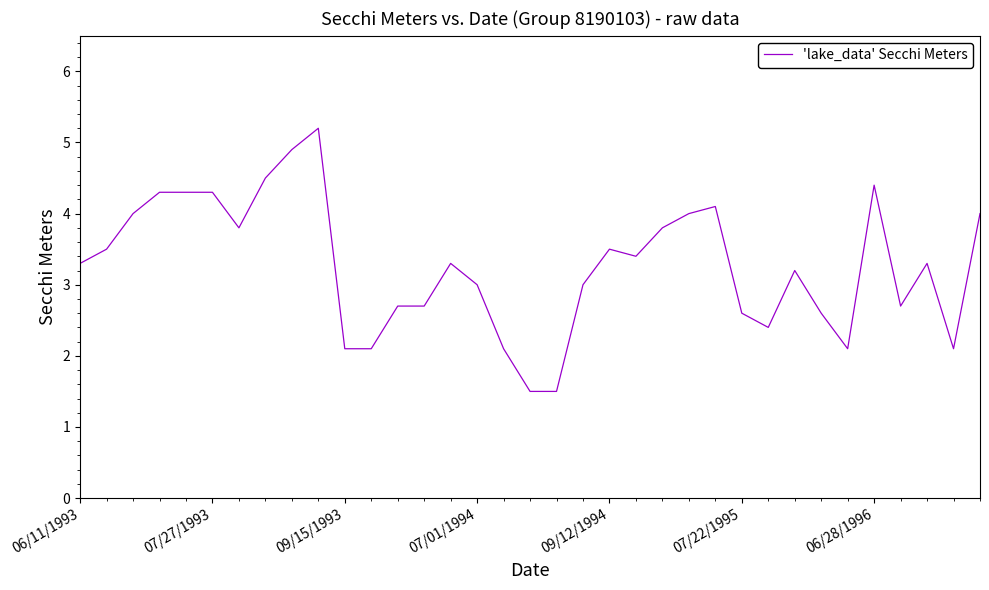

What is the minimum value shown in the chart?

1.5